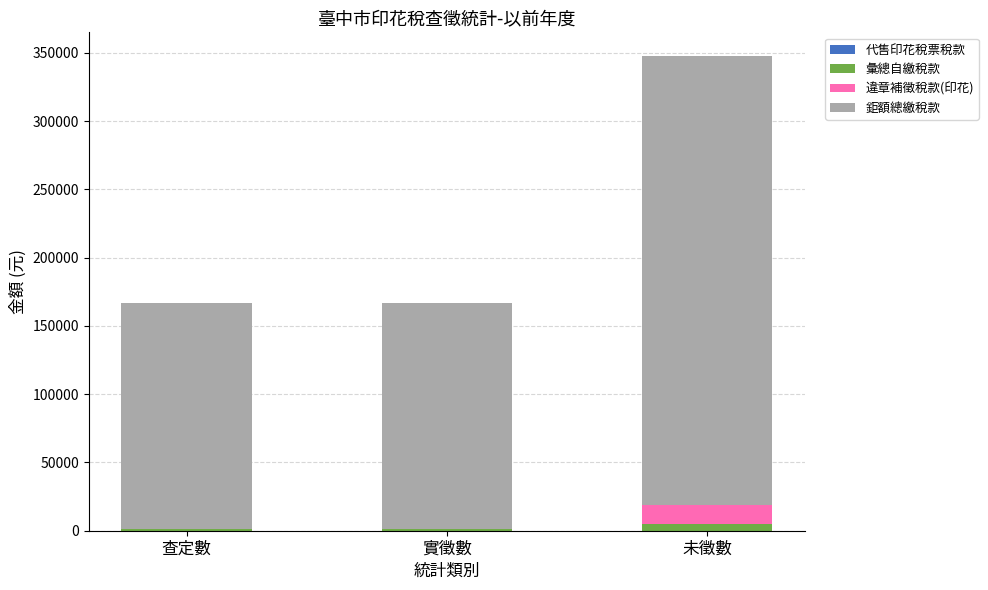

At which category is the sum across all series the highest?

未徵數